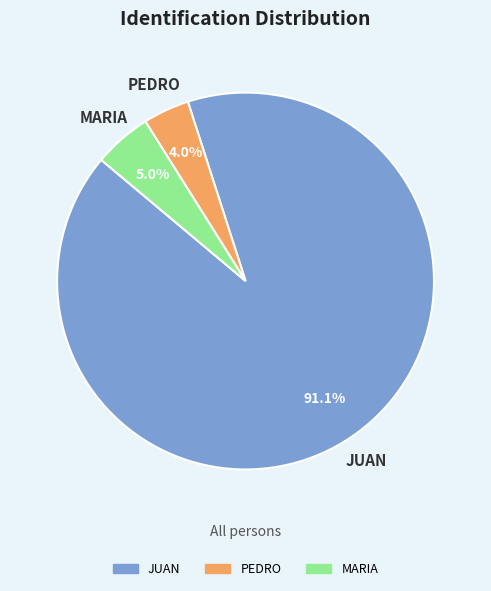

What is the majority slice?

JUAN